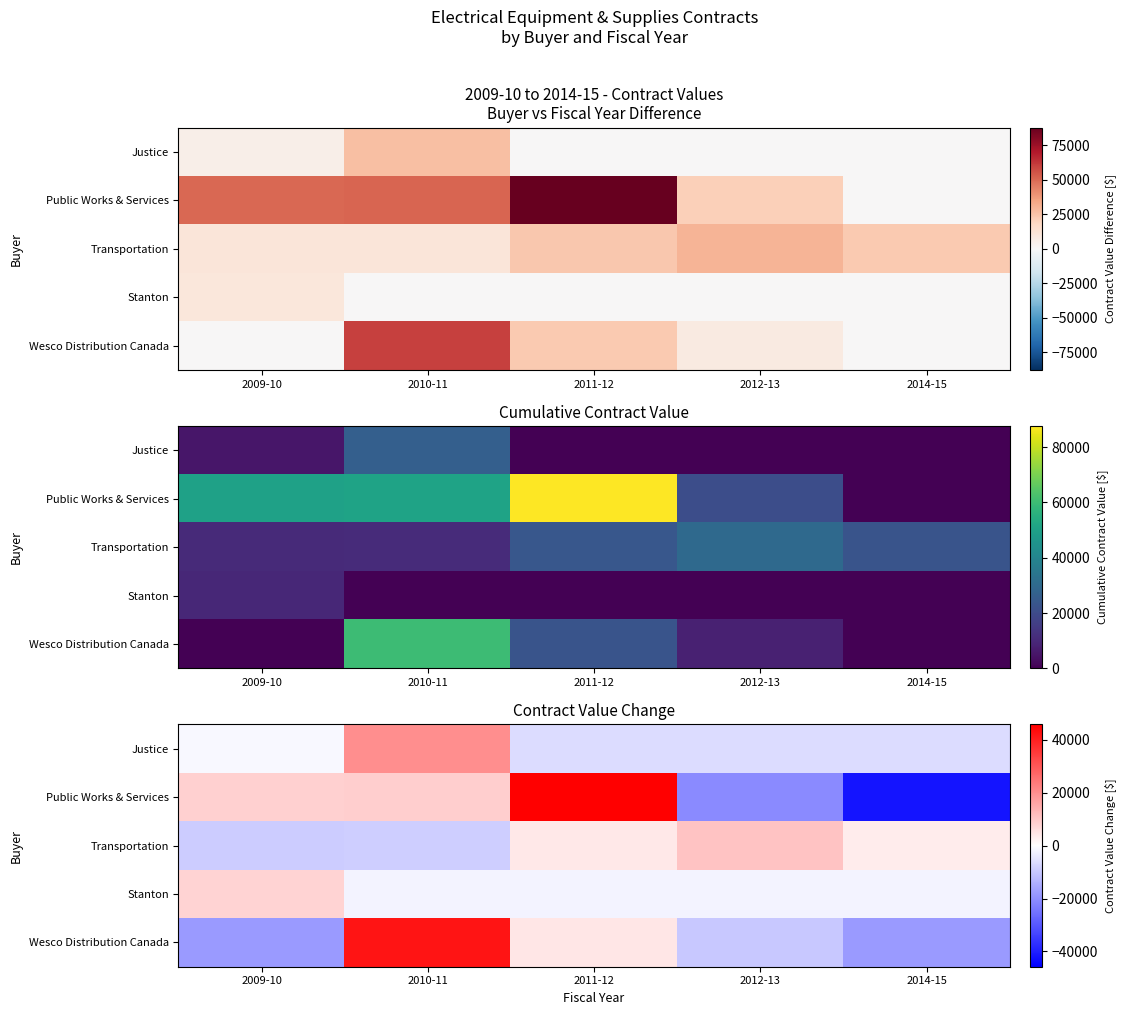

Rank the series at 2012-13 from lowest to highest value.

Public Works & Services, Wesco Distribution Canada, Justice, Stanton, Transportation